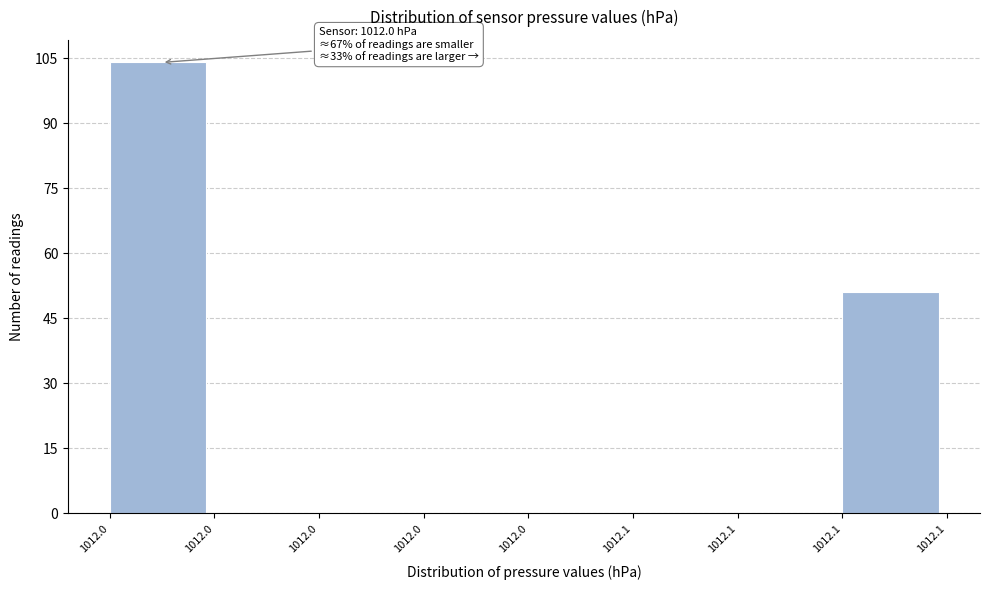

Are the bars horizontal?

No